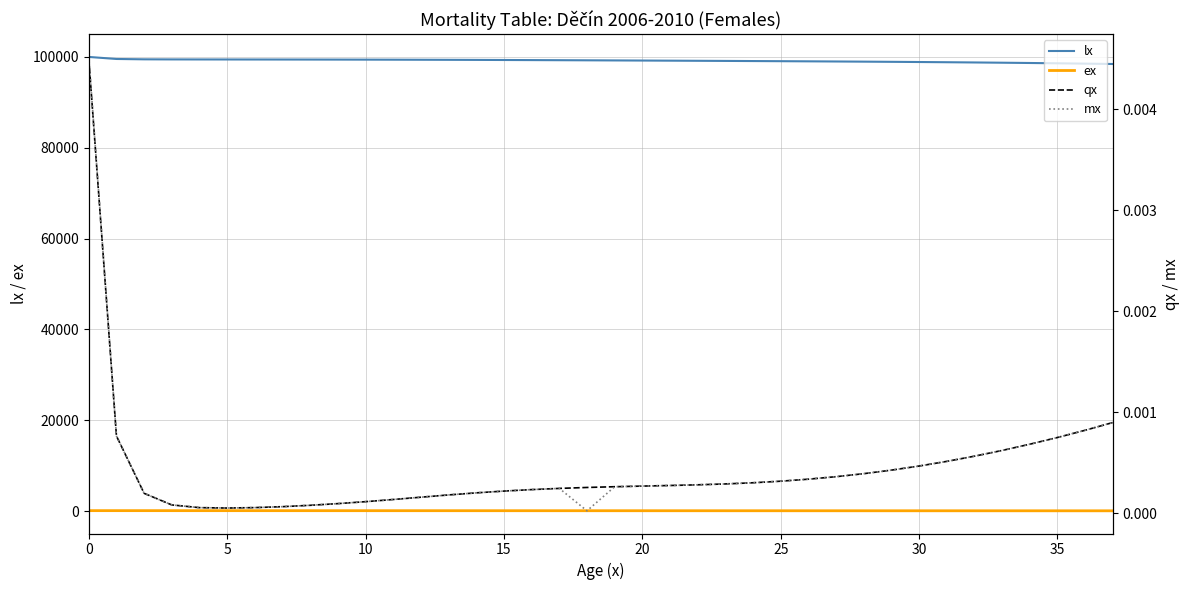

Which series changed the most between 13 and 24?

lx